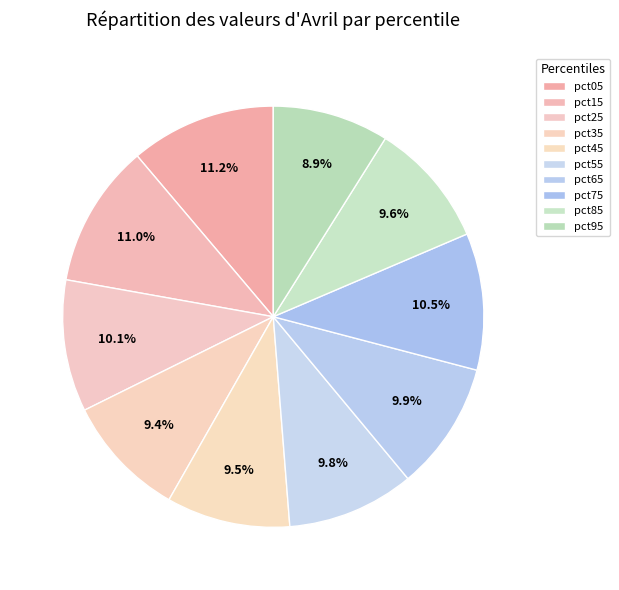

What is the largest slice in the pie chart?

pct05